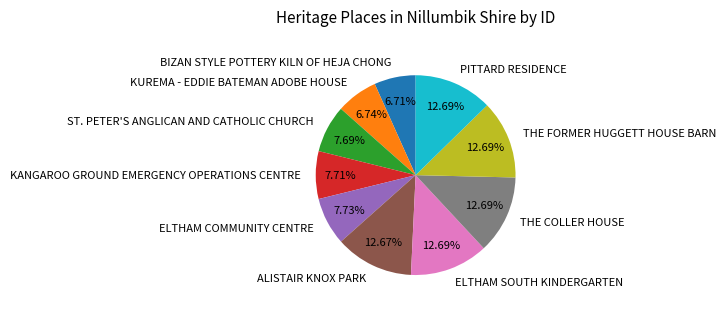

What percentage do THE COLLER HOUSE and ELTHAM SOUTH KINDERGARTEN together represent?

25.4%